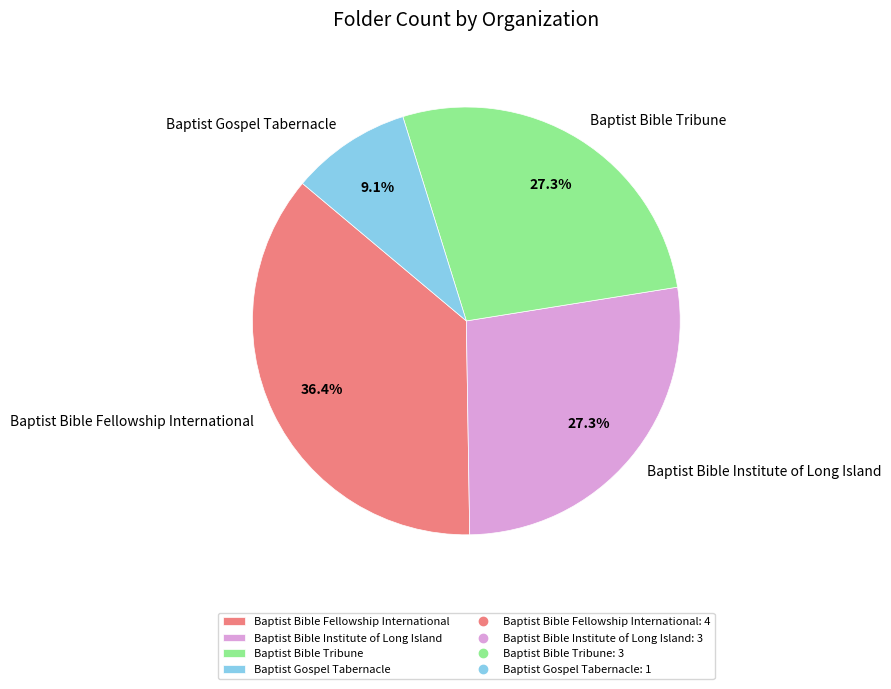

To the nearest percent, what percentage of the pie is Baptist Bible Fellowship International?

36%